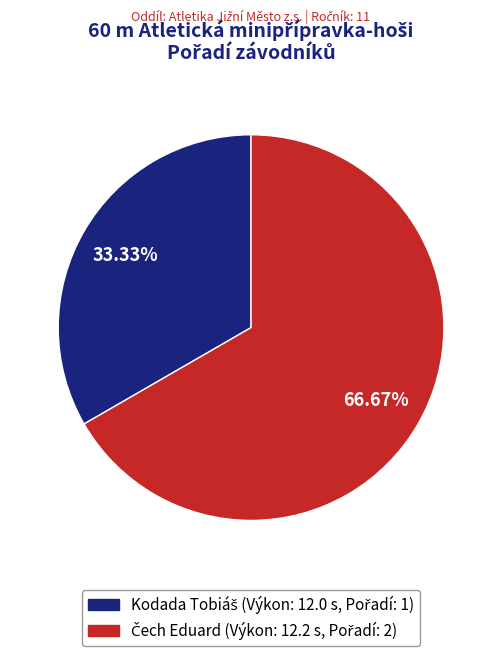

To the nearest percent, what is the difference between the largest and smallest slice percentages?

33%